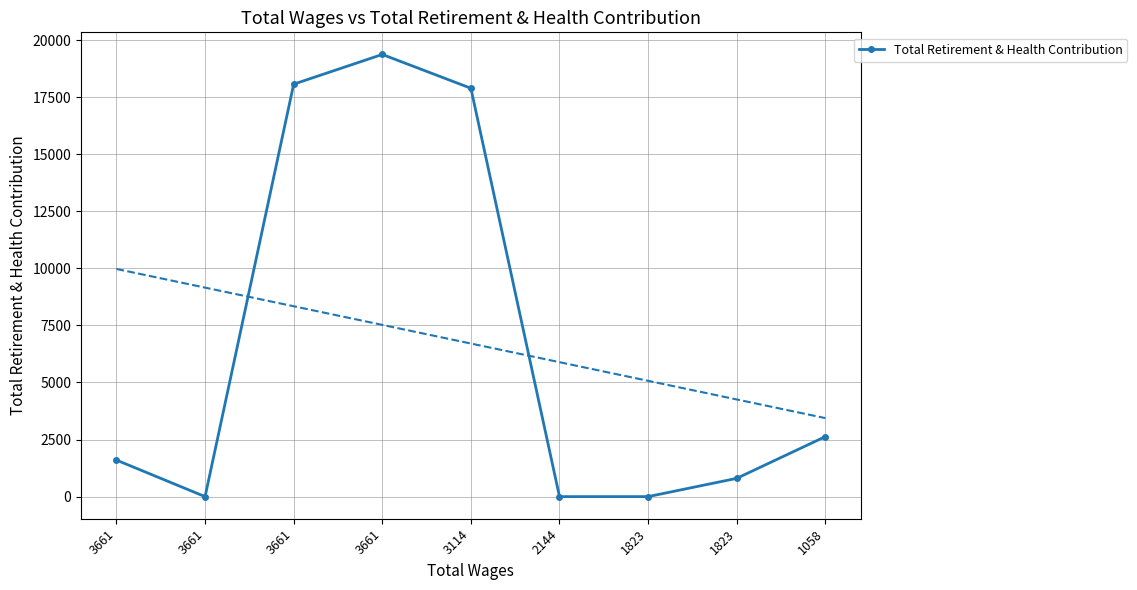

How many points are higher than both their immediate neighbors (excluding endpoints)?

1